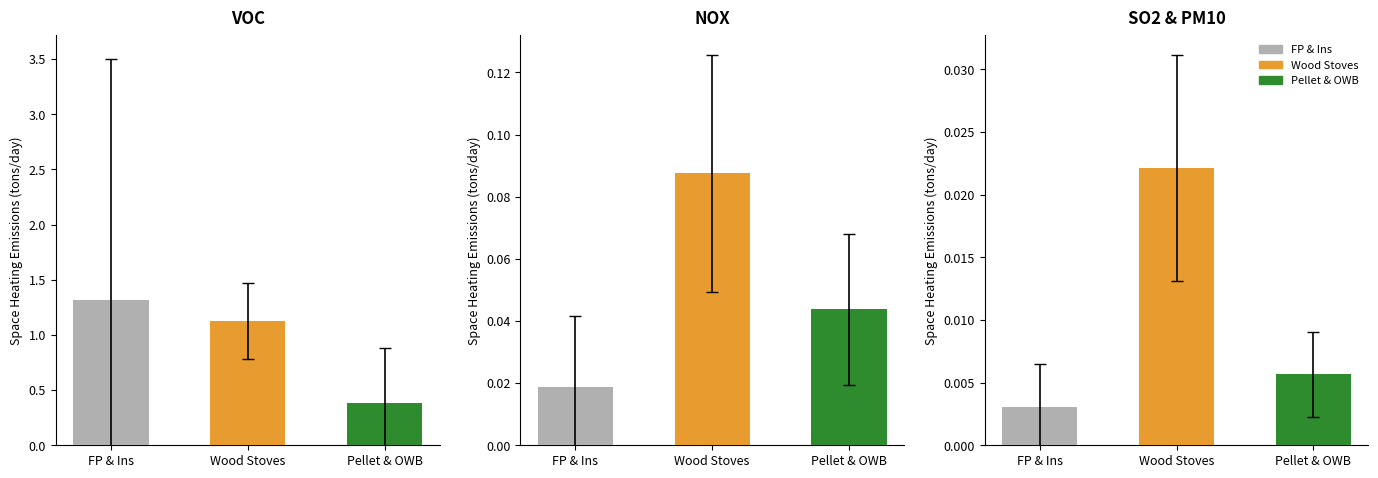

True or false: PM10 (PM Non-Att) has a value of 0.3 at 5.

False